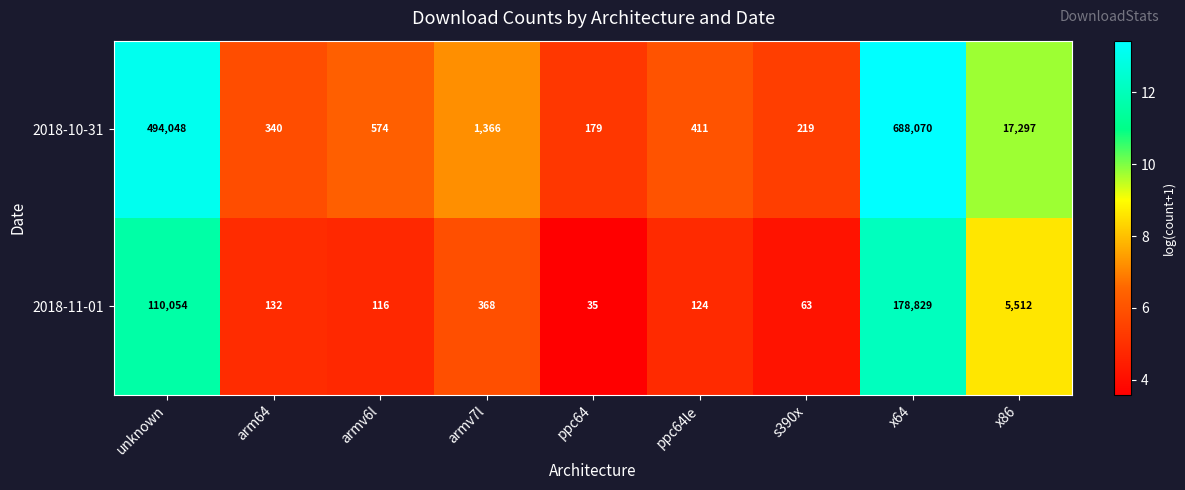

What value does the 2018-11-01 series have at x86?

5512